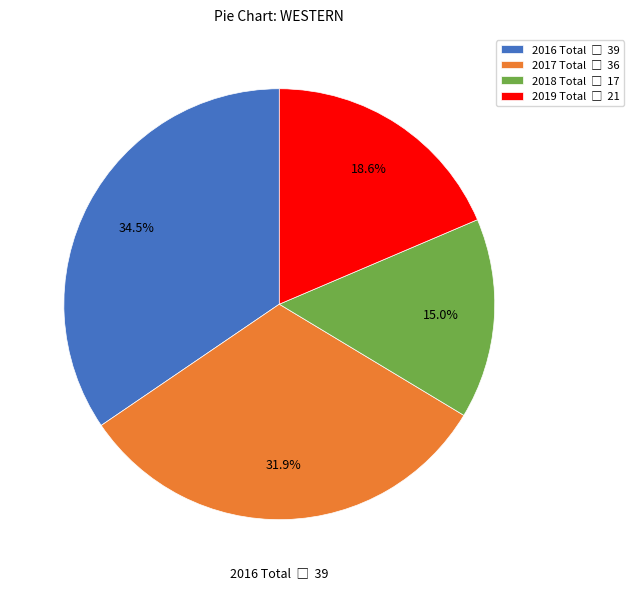

Does any single category account for the majority?

No